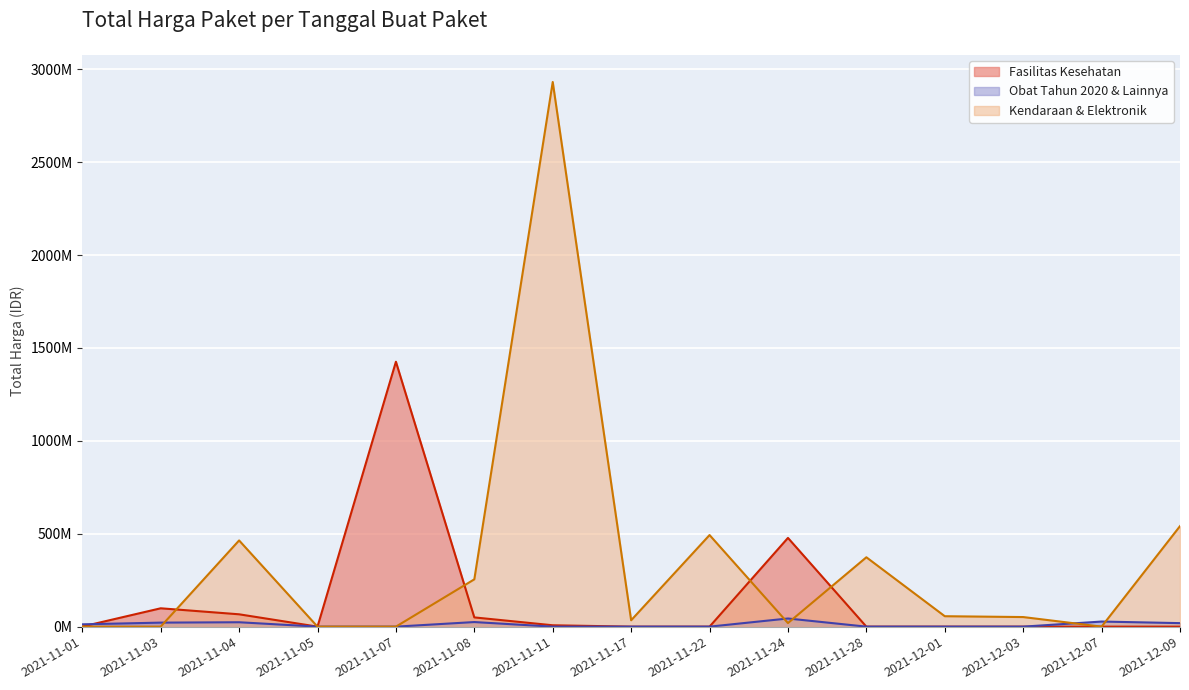

List the series in order of their peak value, highest first.

Kendaraan & Elektronik, Fasilitas Kesehatan, Obat Tahun 2020 & Lainnya